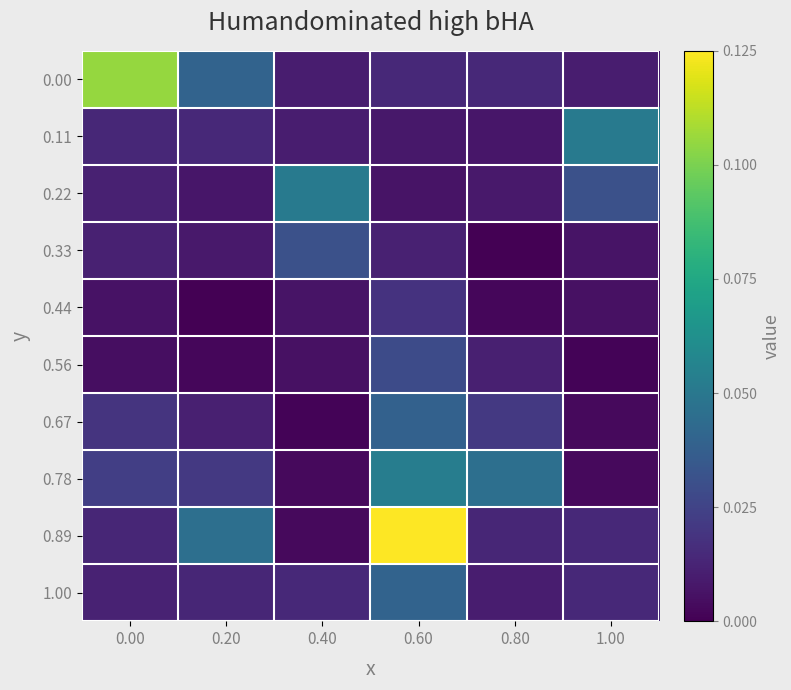

Which series has the largest total across all categories?

0.89